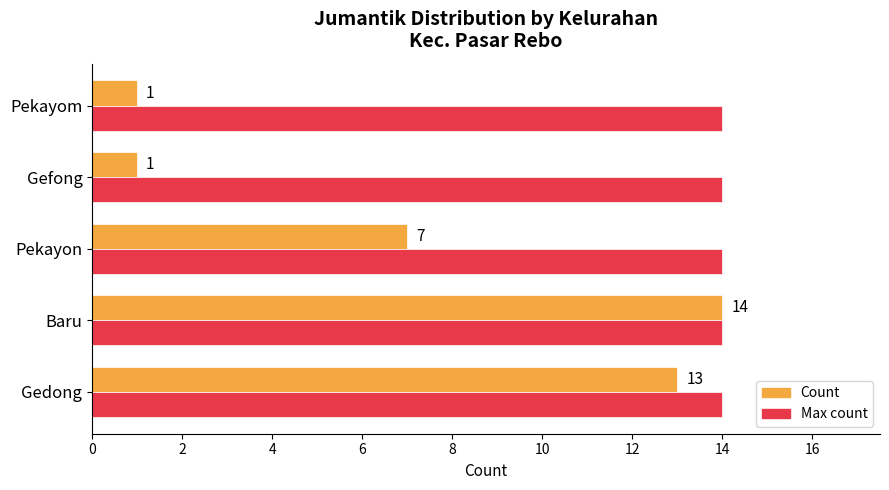

What is the spread (max minus min) of values at Gefong?

13